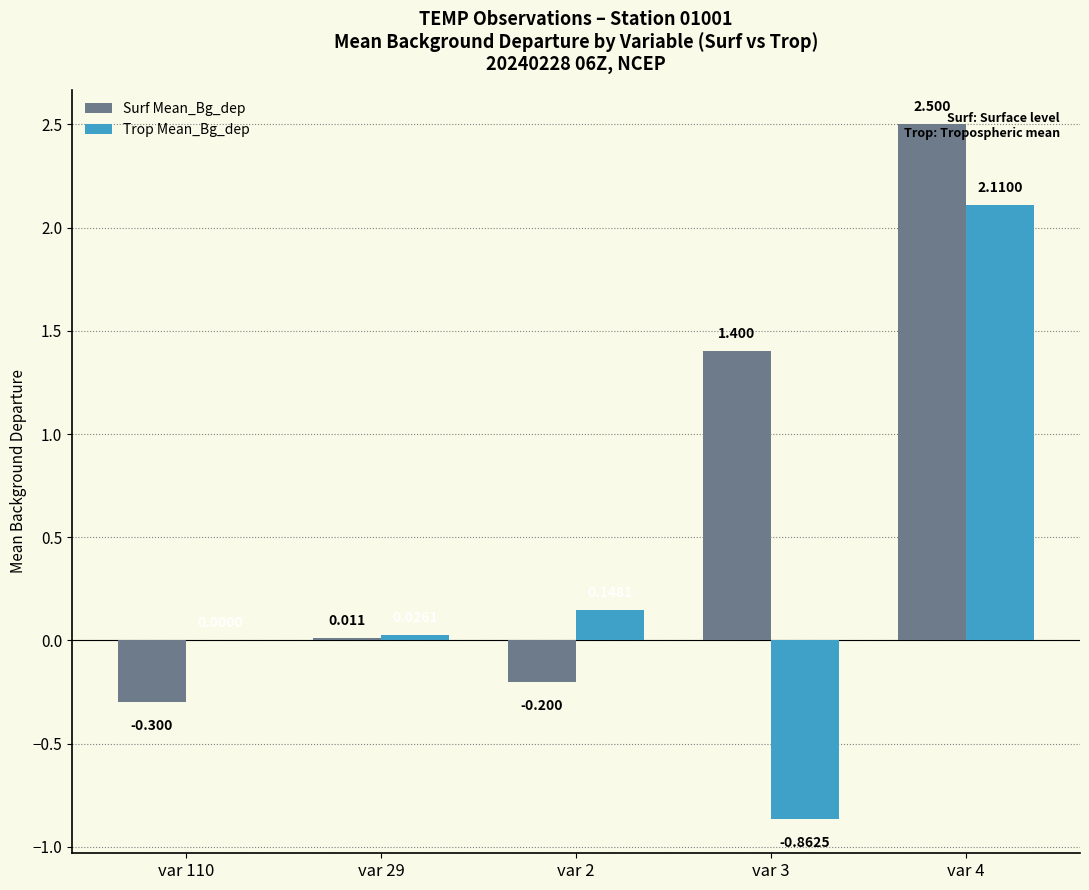

Which series has the largest total across all categories?

Surf Mean_Bg_dep